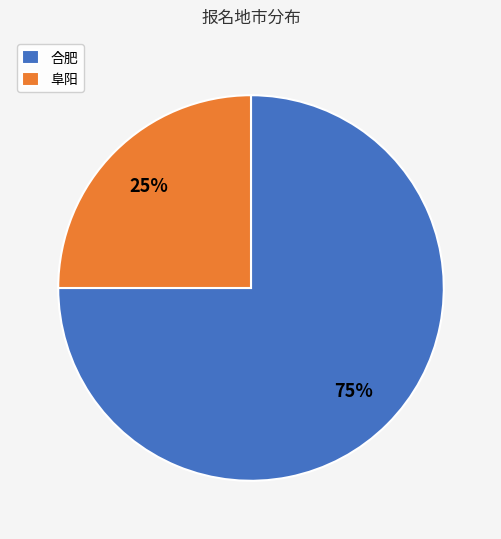

Which slice is the largest?

合肥